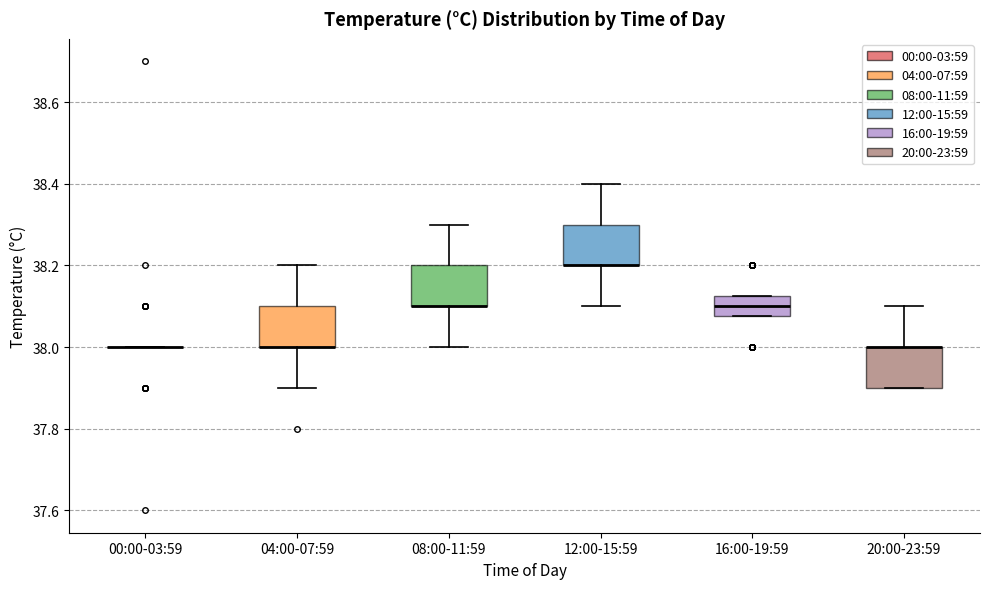

Reading left to right, read every box against the y-axis: the position of its median line, the range the box covers, and the ends of its whiskers. The values are not printed on the chart, so give them approximately, as read against the axis.

00:00-03:59: box collapsed to a line at 38.00, whiskers 38.00 to 38.00
04:00-07:59: median 38.00 (drawn on the box's lower edge), box 38.00 to 38.10, whiskers 37.90 to 38.20
08:00-11:59: median 38.10 (drawn on the box's lower edge), box 38.10 to 38.20, whiskers 38.00 to 38.30
12:00-15:59: median 38.20 (drawn on the box's lower edge), box 38.20 to 38.30, whiskers 38.10 to 38.40
16:00-19:59: median 38.10, box 38.08 to 38.12, whiskers 38.08 to 38.12
20:00-23:59: median 38.00 (drawn on the box's upper edge), box 37.90 to 38.00, whiskers 37.90 to 38.10